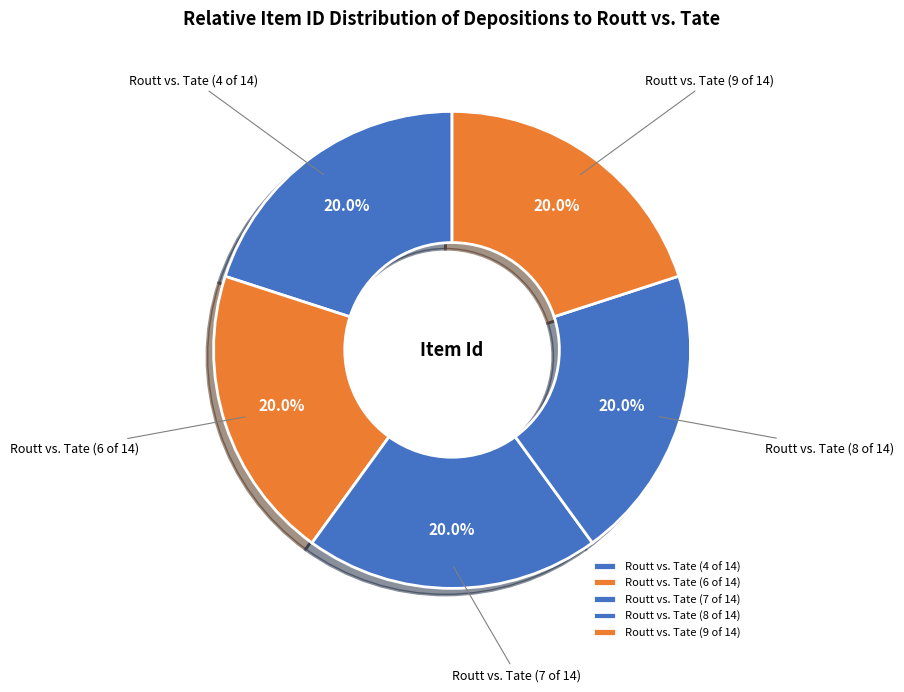

What percentage is NOT represented by Routt vs. Tate (4 of 14)?

80.0%